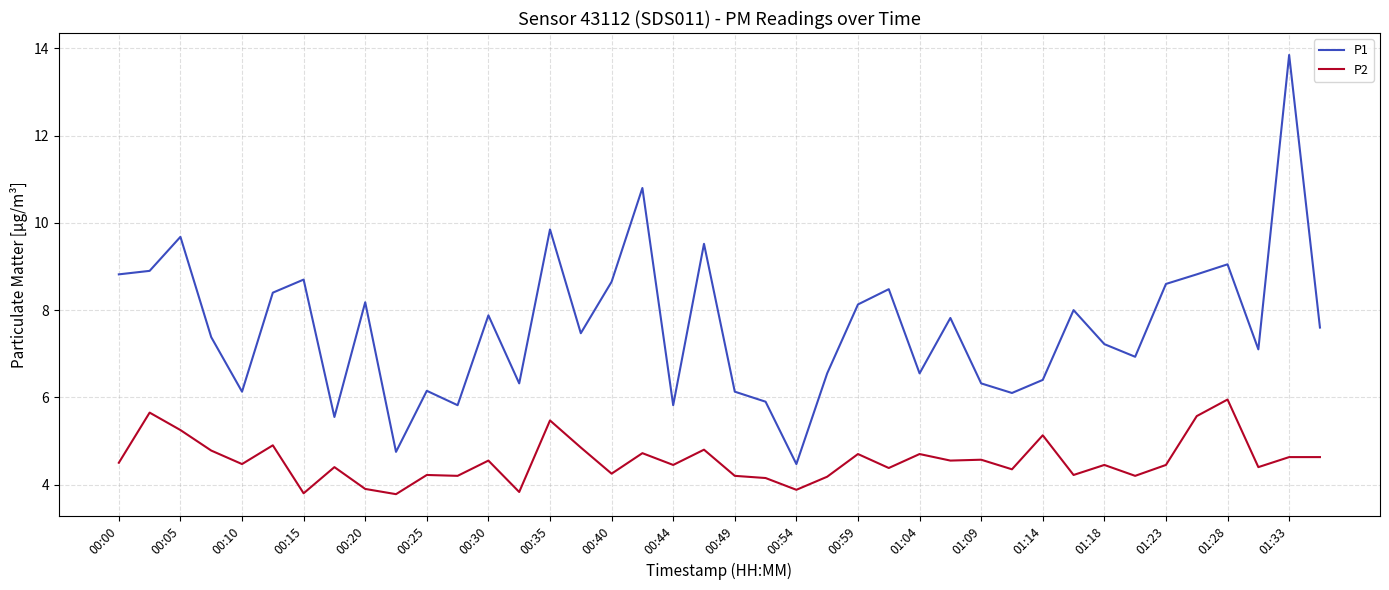

What is the average value of the P2 series?

4.6